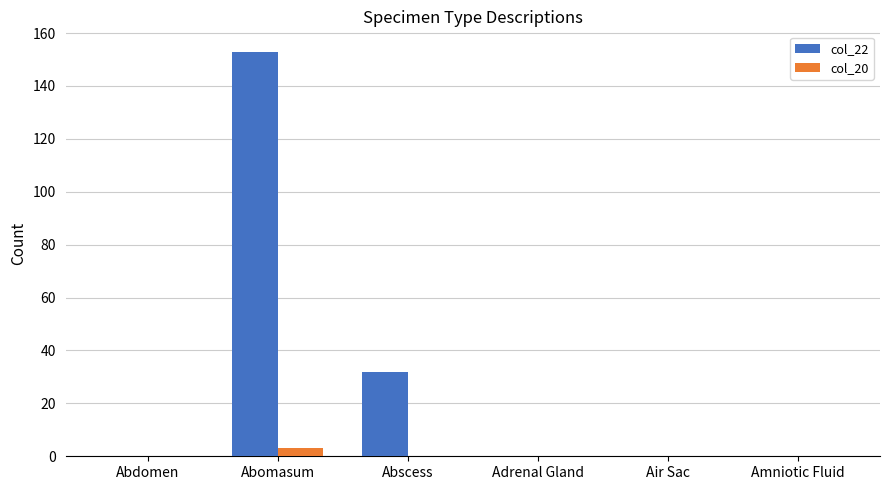

What is the total value across all series at Abscess?

32